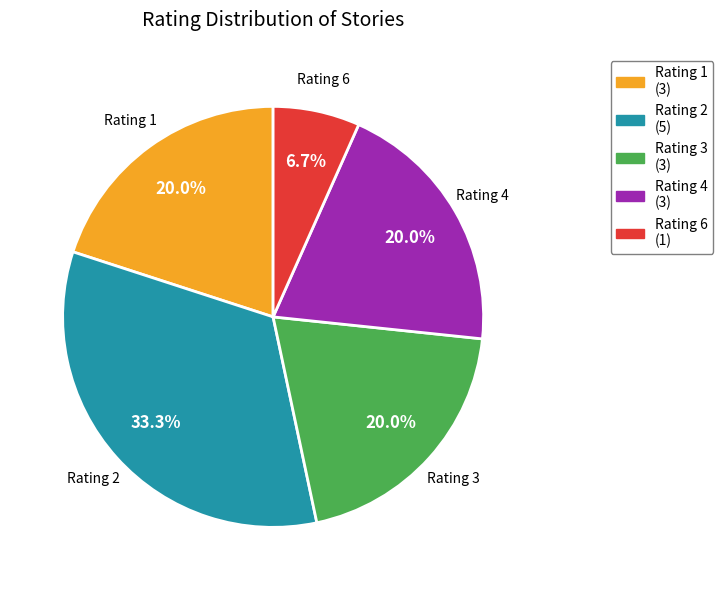

Is there a majority slice in this chart?

No